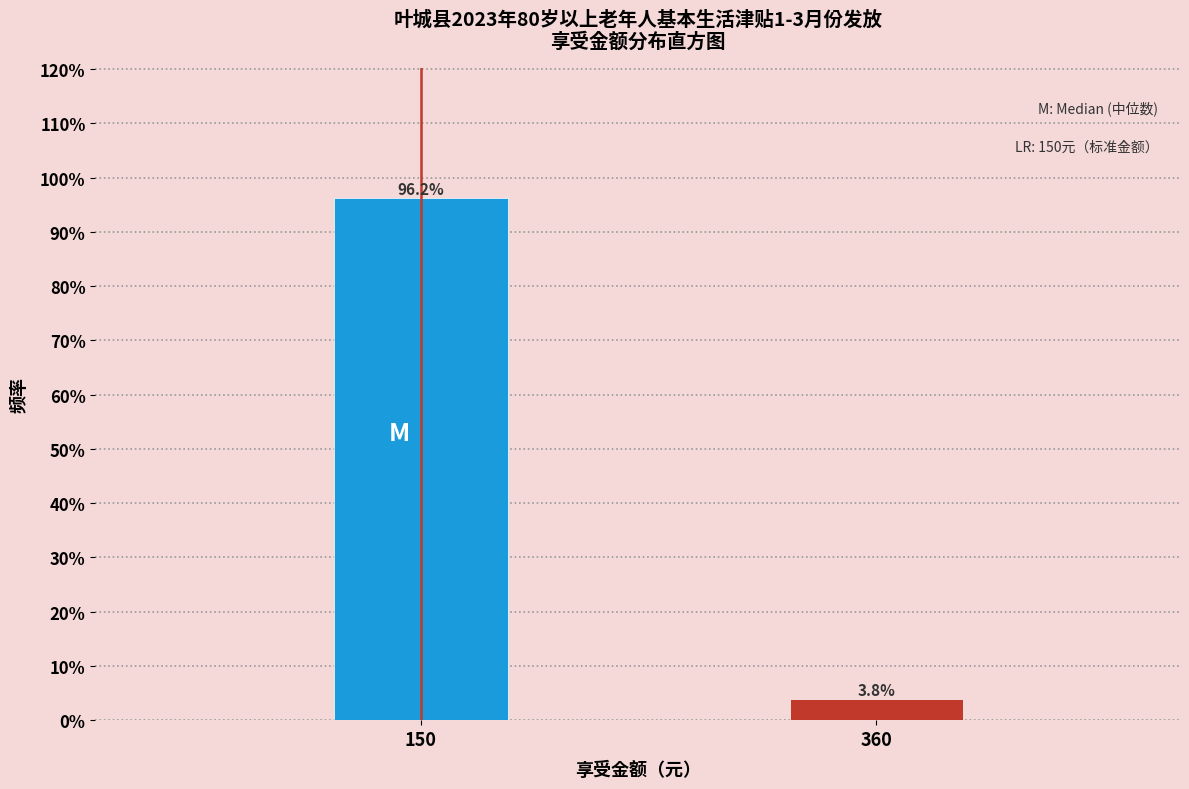

Does the chart contain any negative values?

No